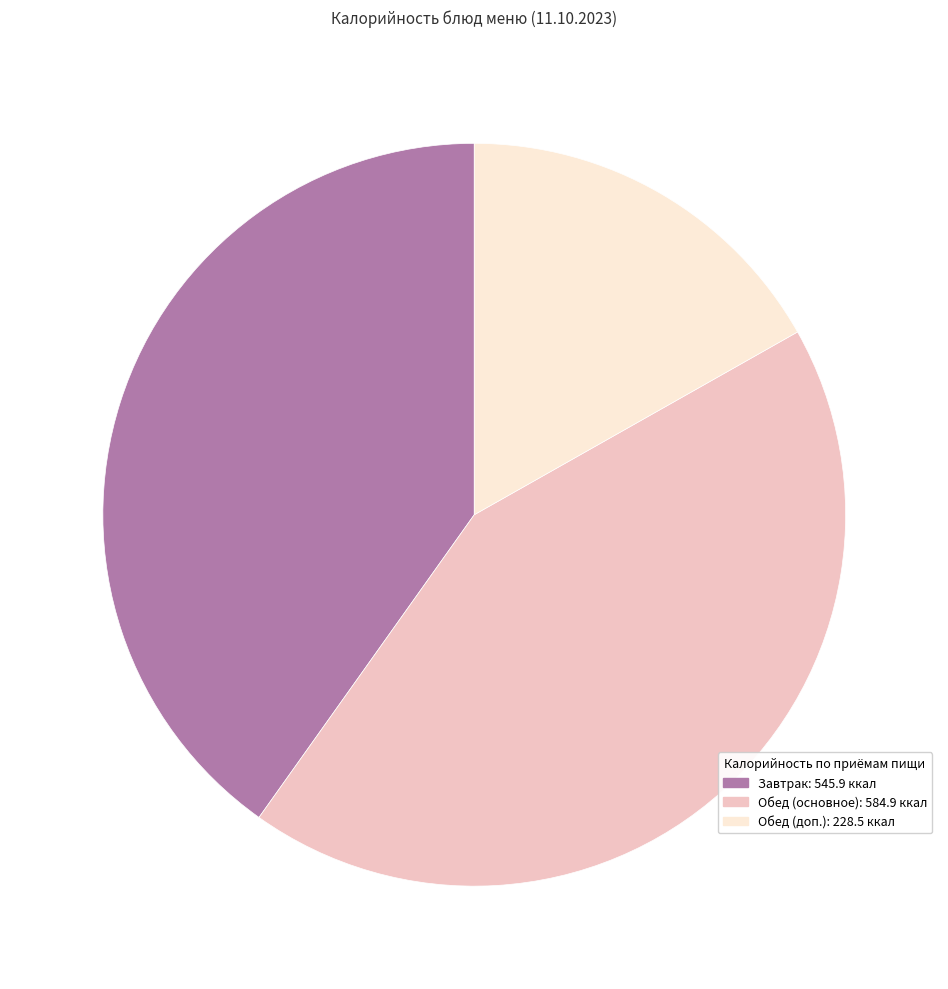

Count the number of slices in the pie.

3